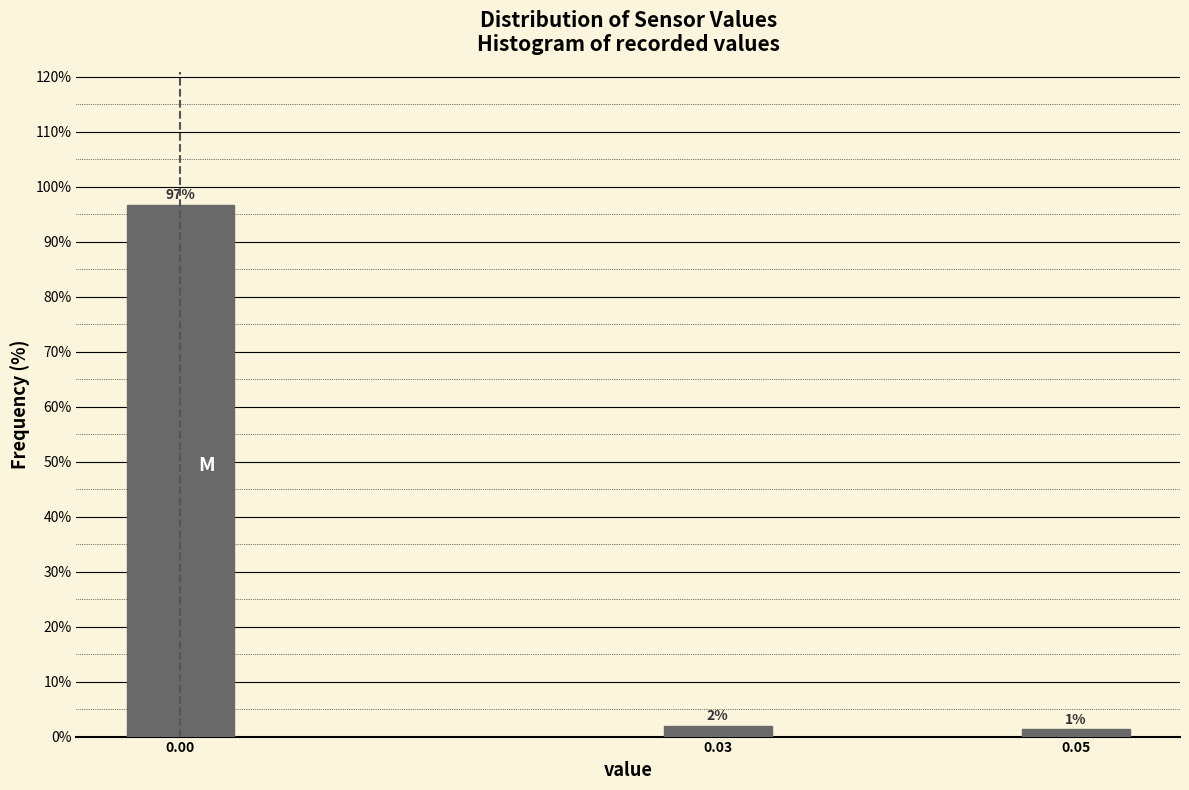

Rank the categories by value from highest to lowest.

0.00, 0.03, 0.05